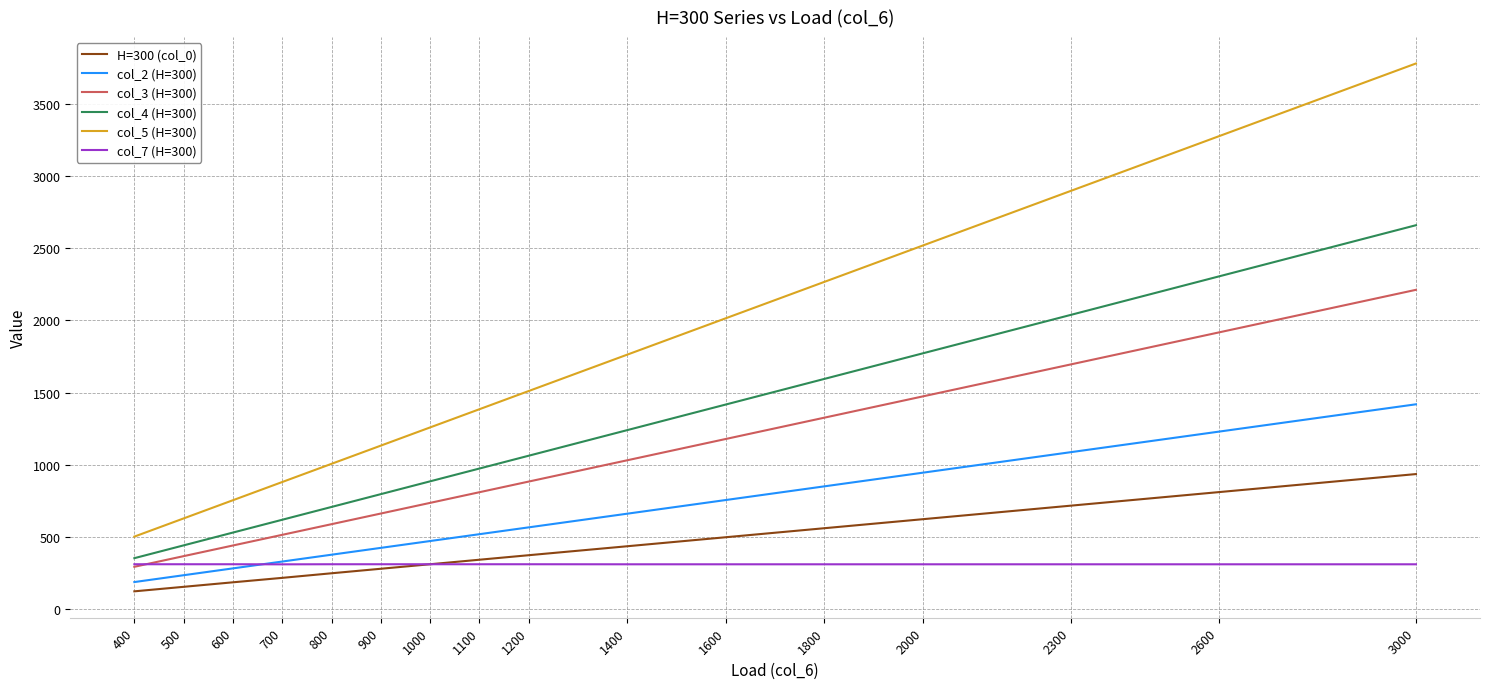

What are all the series names shown in the legend?

H=300 (col_0), col_2 (H=300), col_3 (H=300), col_4 (H=300), col_5 (H=300), col_7 (H=300)